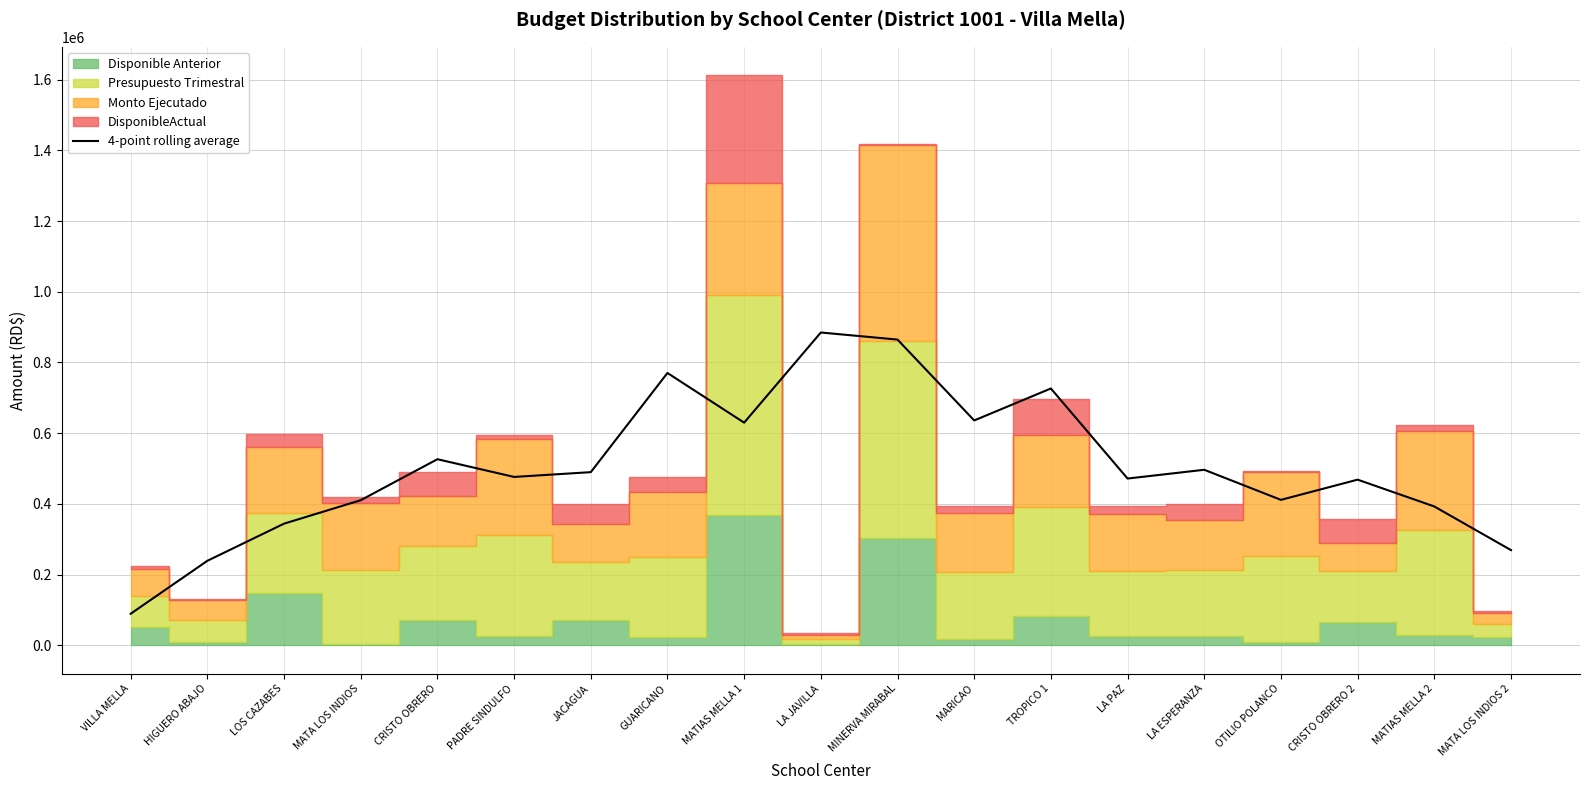

The value at LA JAVILLA is 884799.2. True or false?

True